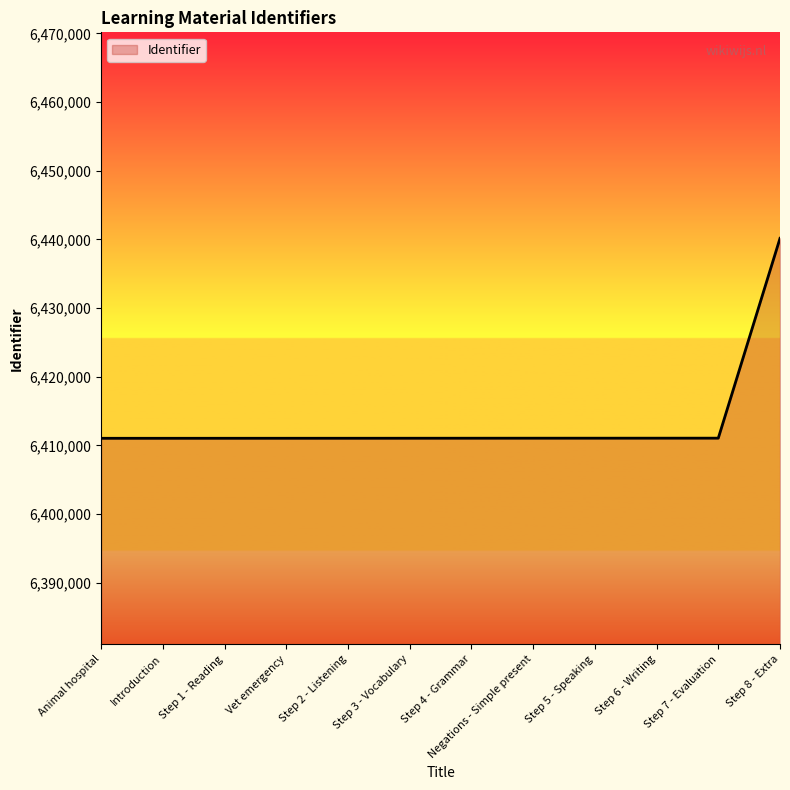

Approximately how many times larger is the value at Step 5 - Speaking compared to Step 8 - Extra?

1.0